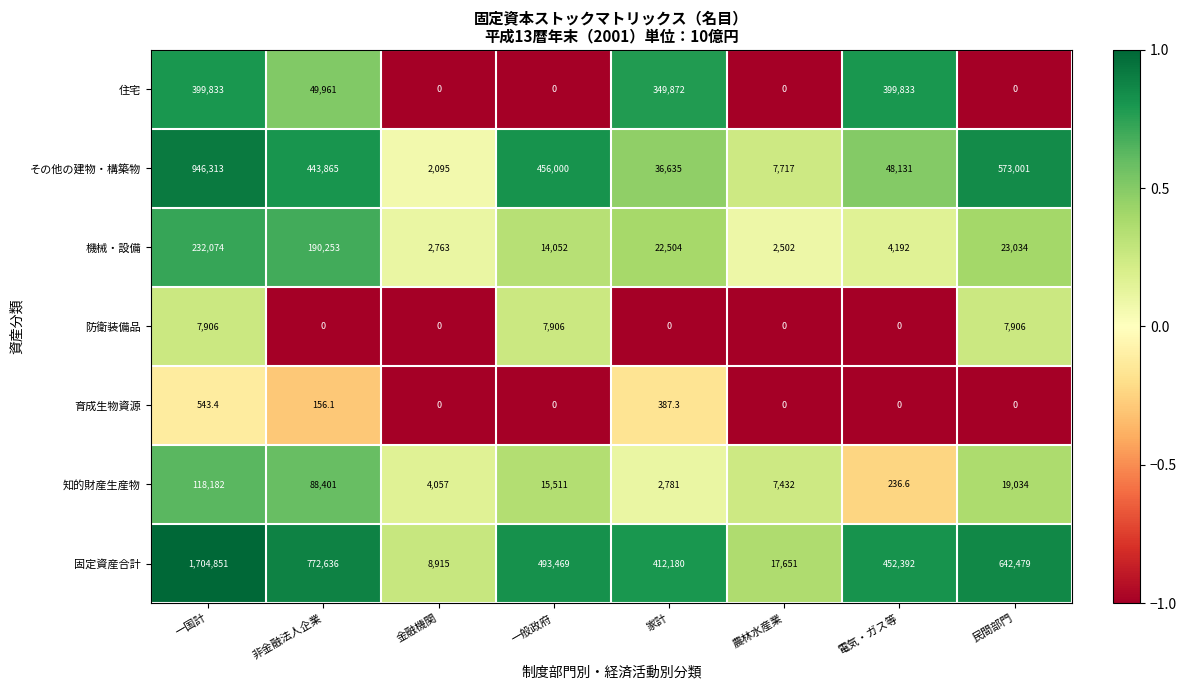

How many distinct data groups are displayed?

7